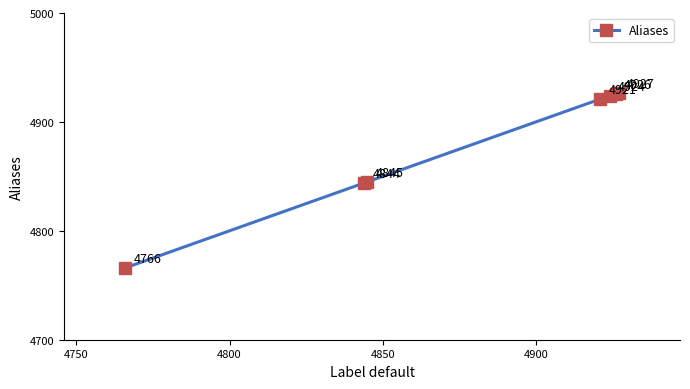

How many distinct data groups are displayed?

1